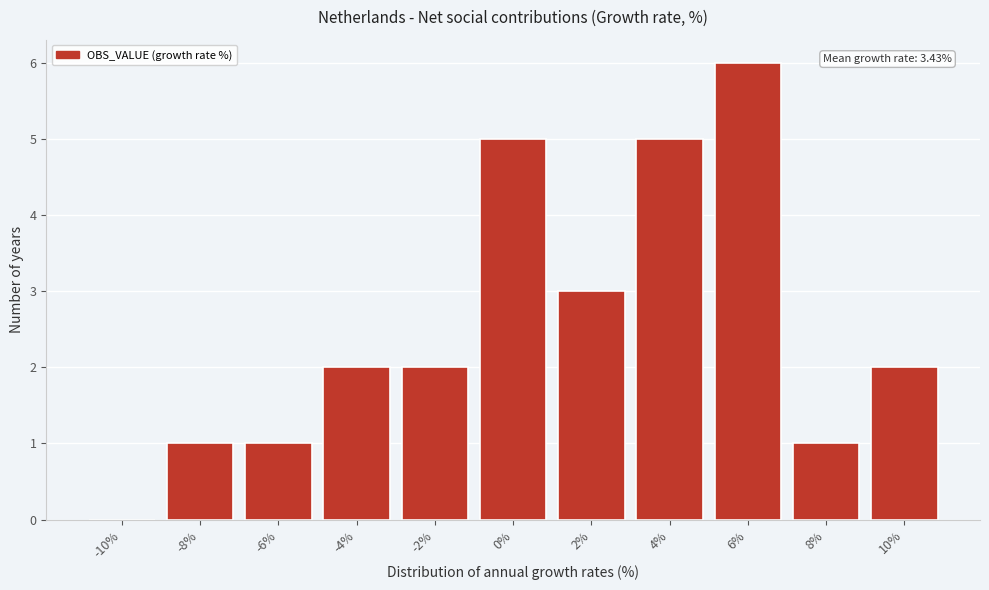

Reading right to left, transcribe all the data shown in this chart.

10%=2	8%=1	6%=6	4%=5	2%=3	0%=5	-2%=2	-4%=2	-6%=1	-8%=1	-10%=0